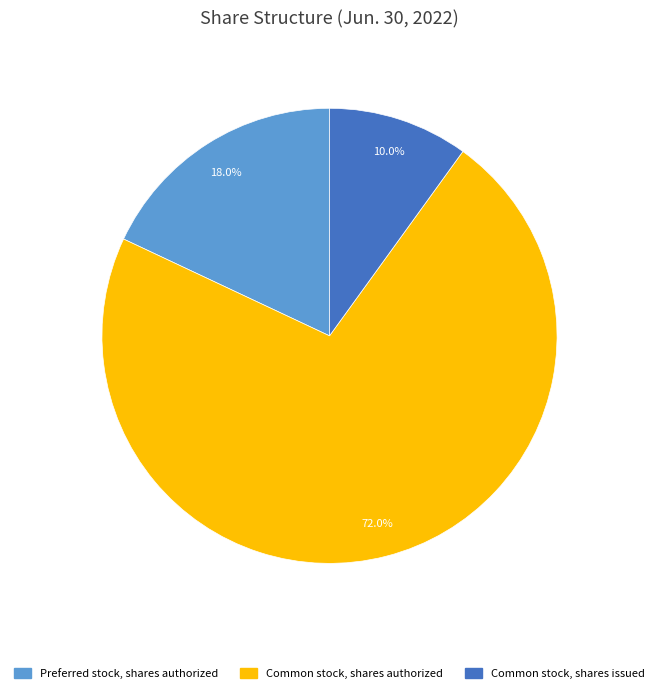

Is there a majority slice in this chart?

Yes